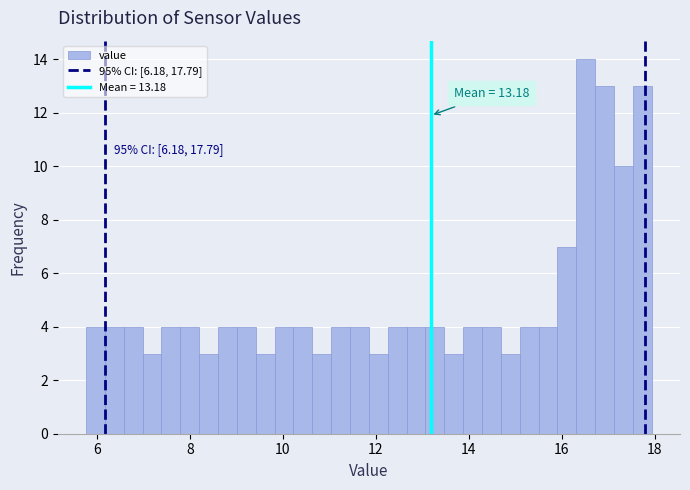

Read against the x-axis, roughly where is the centre of the tallest bar?

16.6